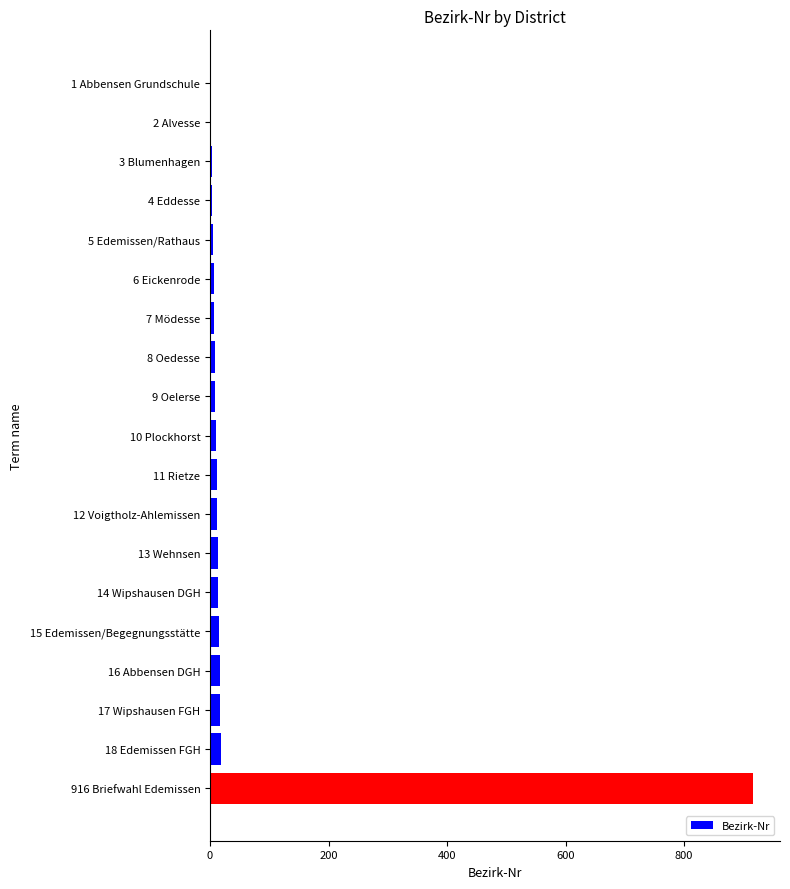

What is the maximum value shown in the chart?

916